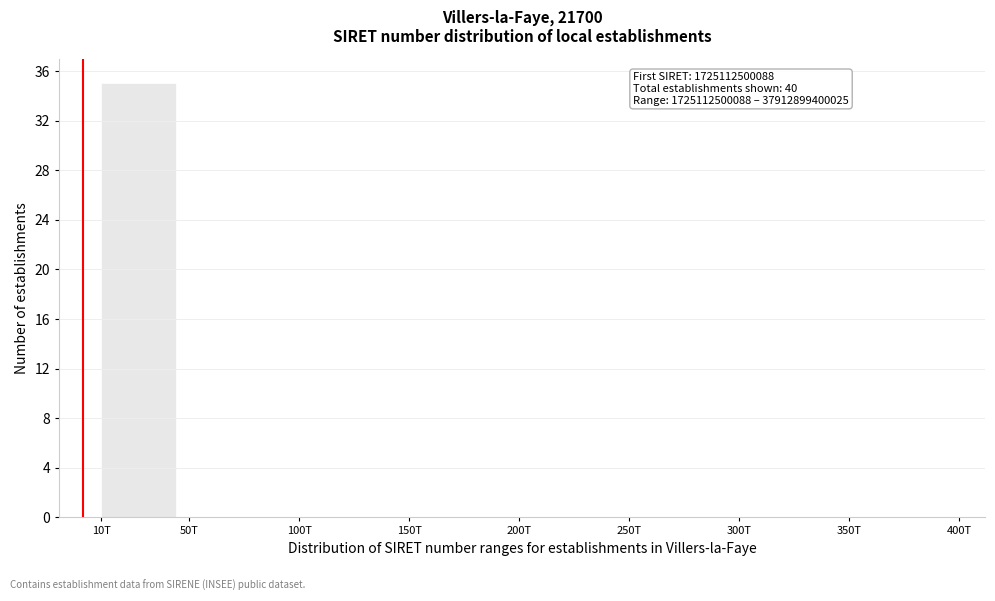

Reading left to right, transcribe all the data shown in this chart.

10T=35	50T=0	100T=0	150T=0	200T=0	250T=0	300T=0	350T=0